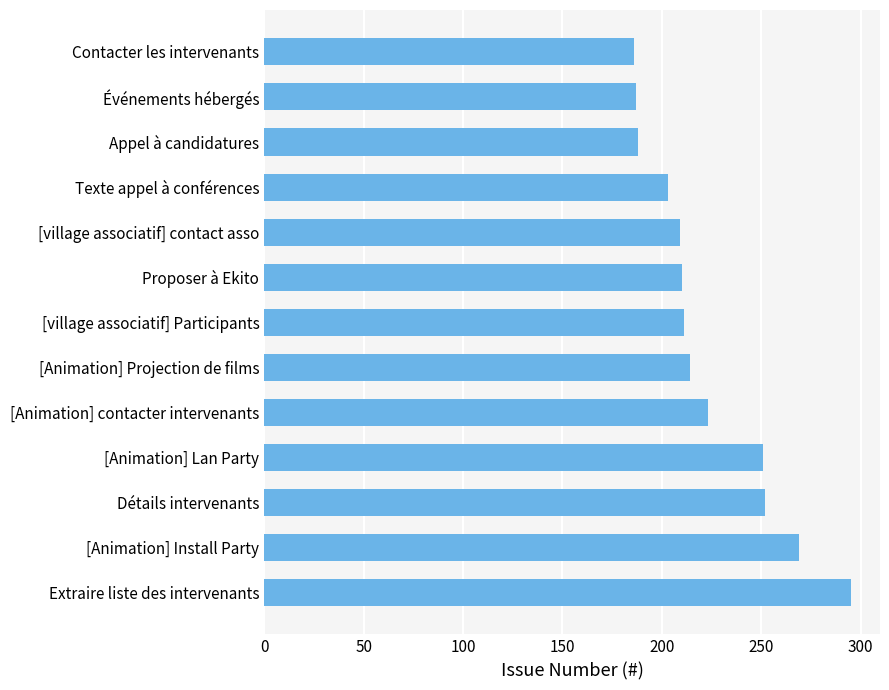

What is the sum of all values?

2898